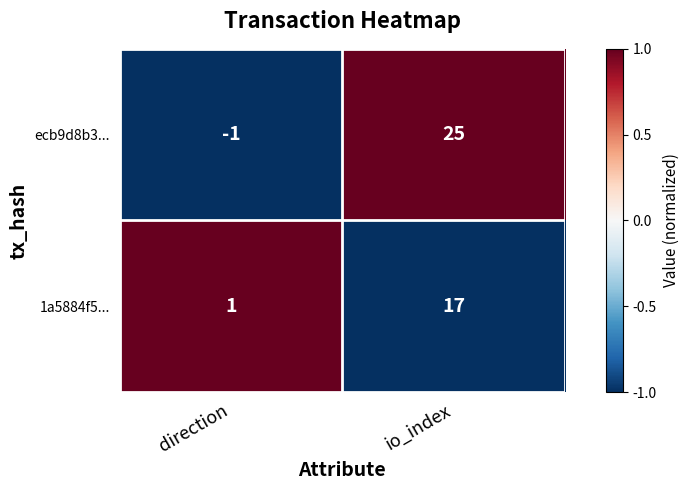

Rank the categories by 1a5884f5... value from highest to lowest.

io_index, direction